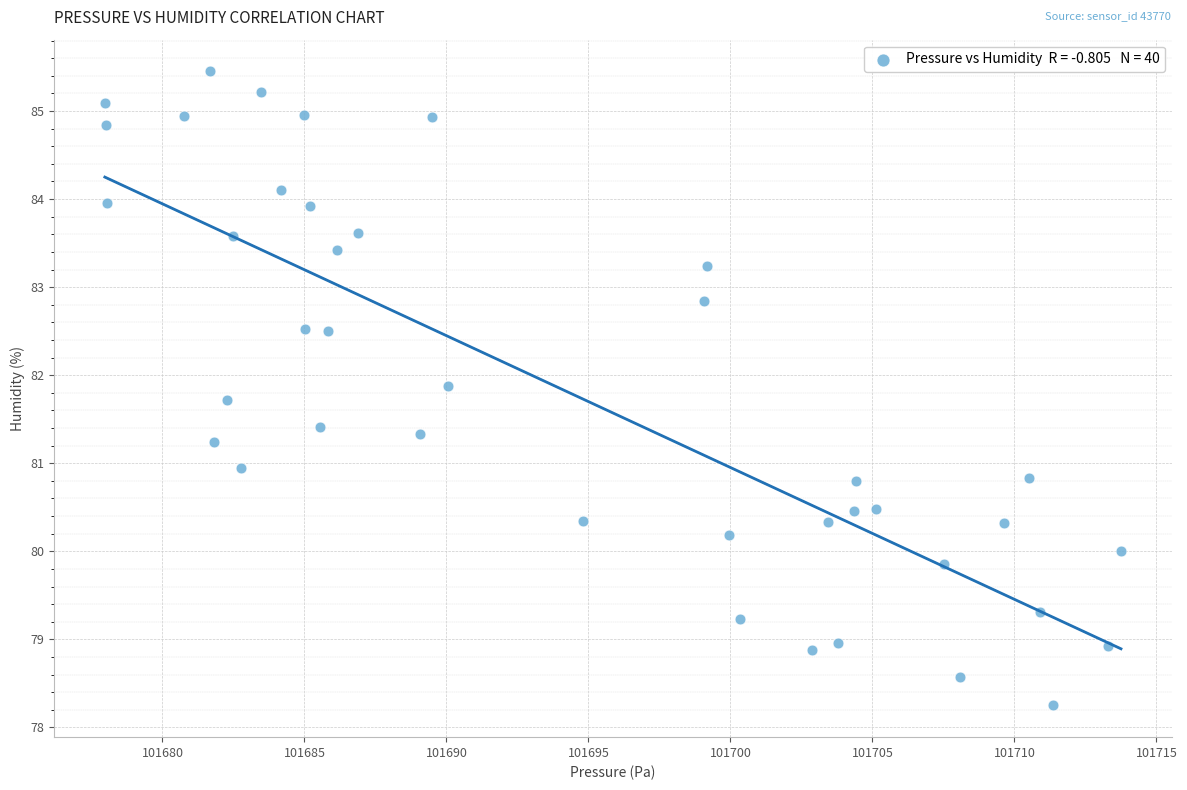

What is the range of X values (max minus min)?

35.8